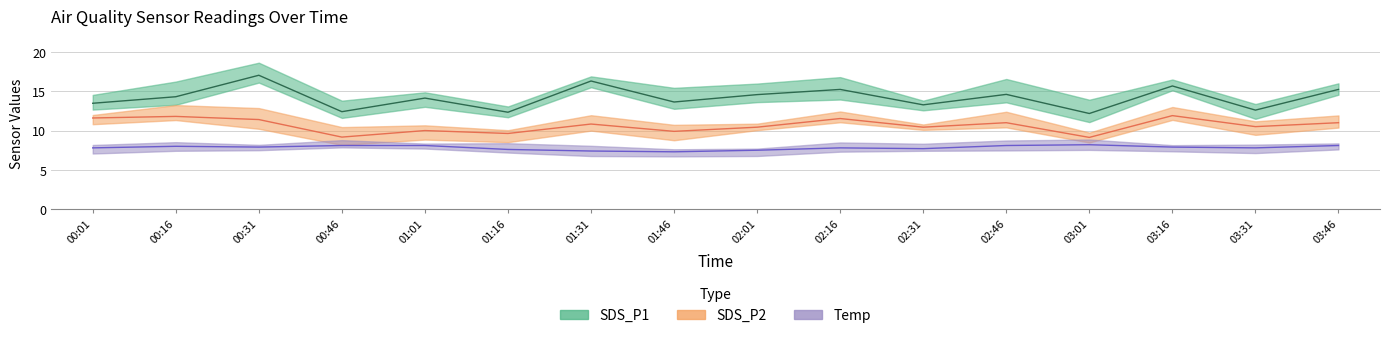

At 00:46, list the series in order from largest to smallest.

SDS_P1, SDS_P2, Temp